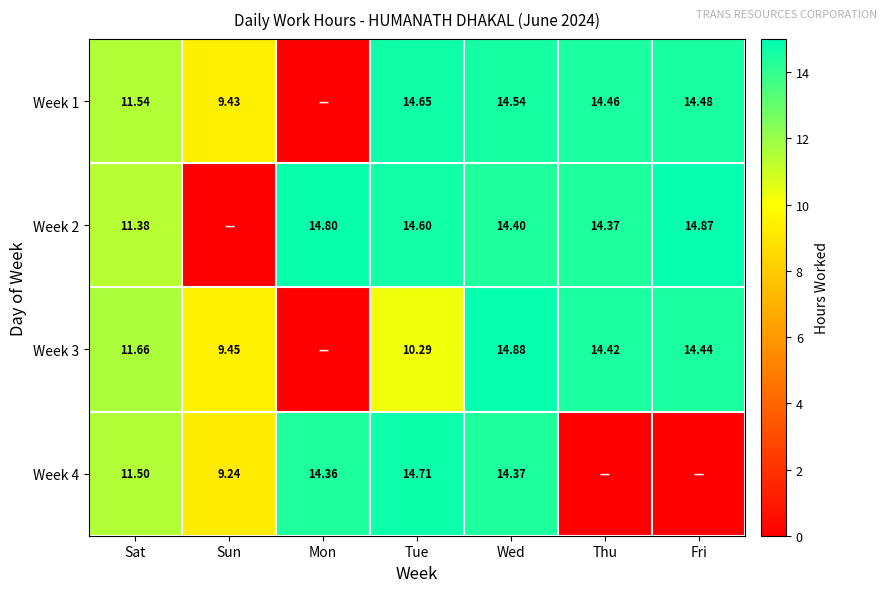

Is it true that Week 4 equals 0.0 at Fri?

True